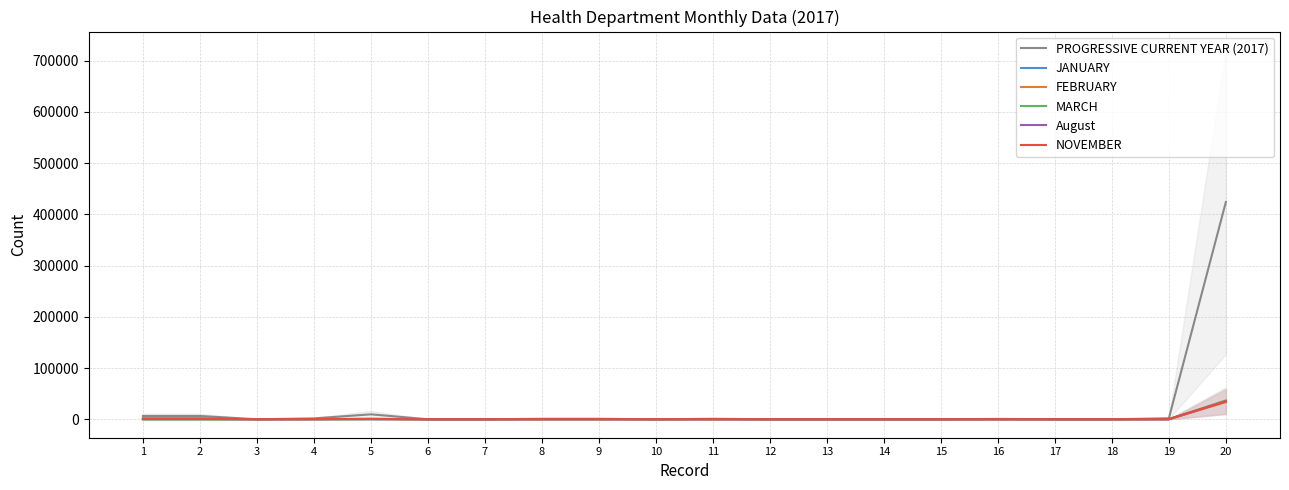

How many positive values does the August series have?

14